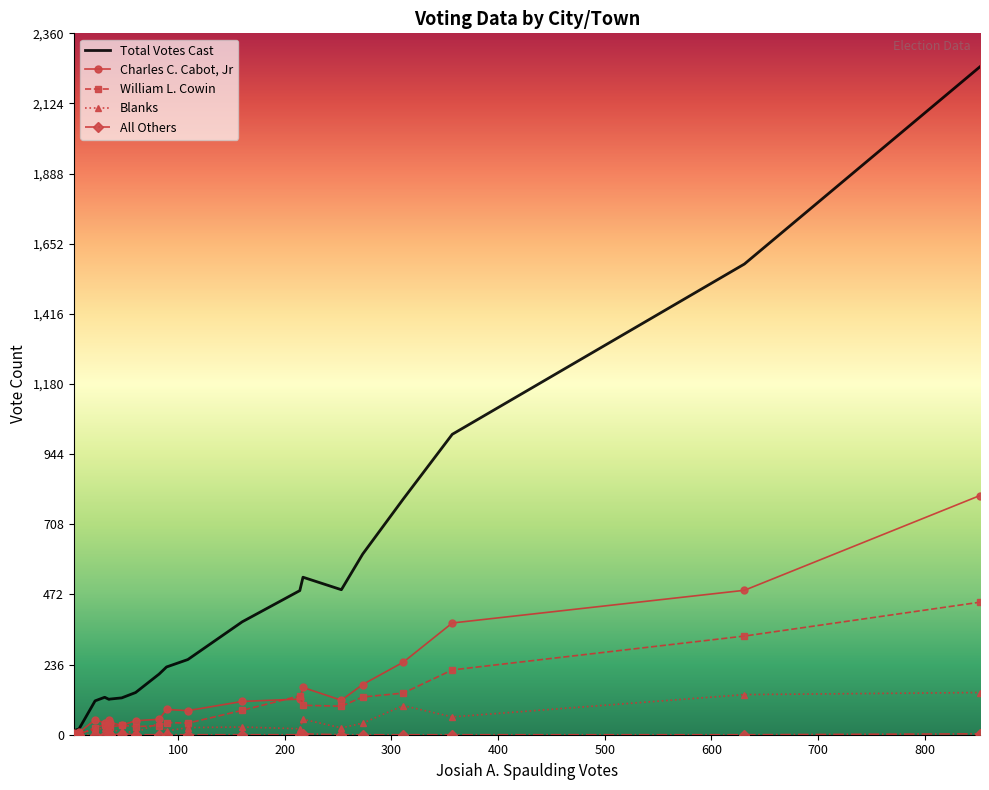

What is the difference between the maximum and second lowest values in the Total Votes Cast series?

2228